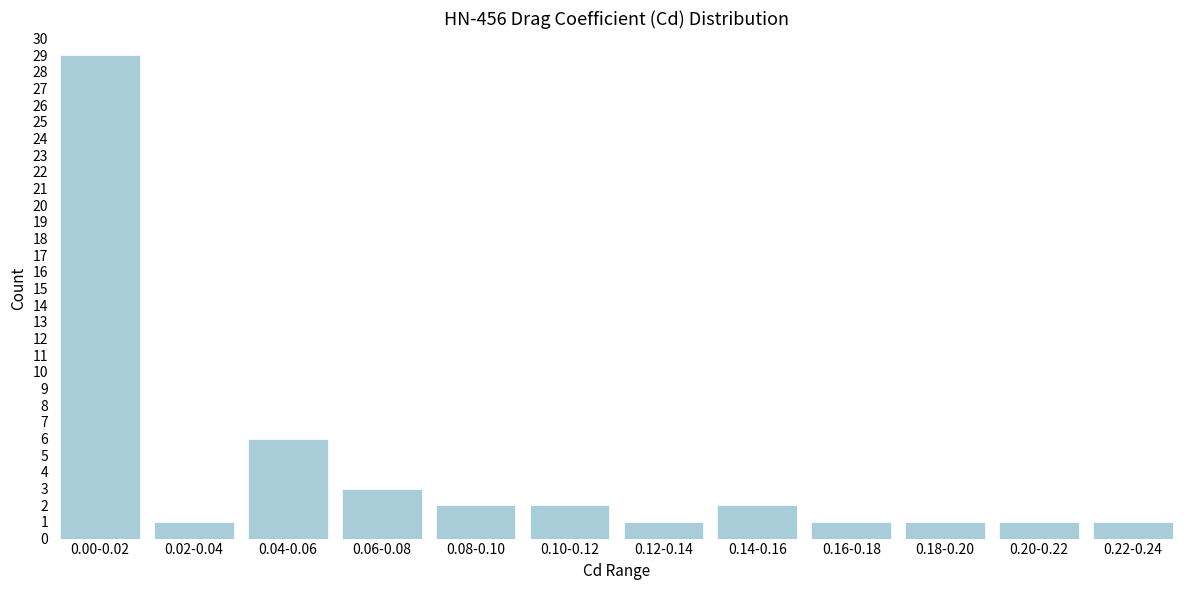

Reading left to right, extract all data points from this chart.

0.00-0.02=29	0.02-0.04=1	0.04-0.06=6	0.06-0.08=3	0.08-0.10=2	0.10-0.12=2	0.12-0.14=1	0.14-0.16=2	0.16-0.18=1	0.18-0.20=1	0.20-0.22=1	0.22-0.24=1